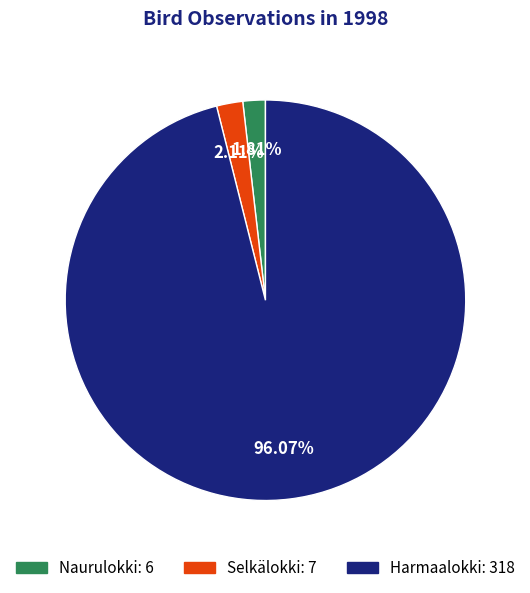

Do Selkälokki and Naurulokki together represent more than half of the pie?

No